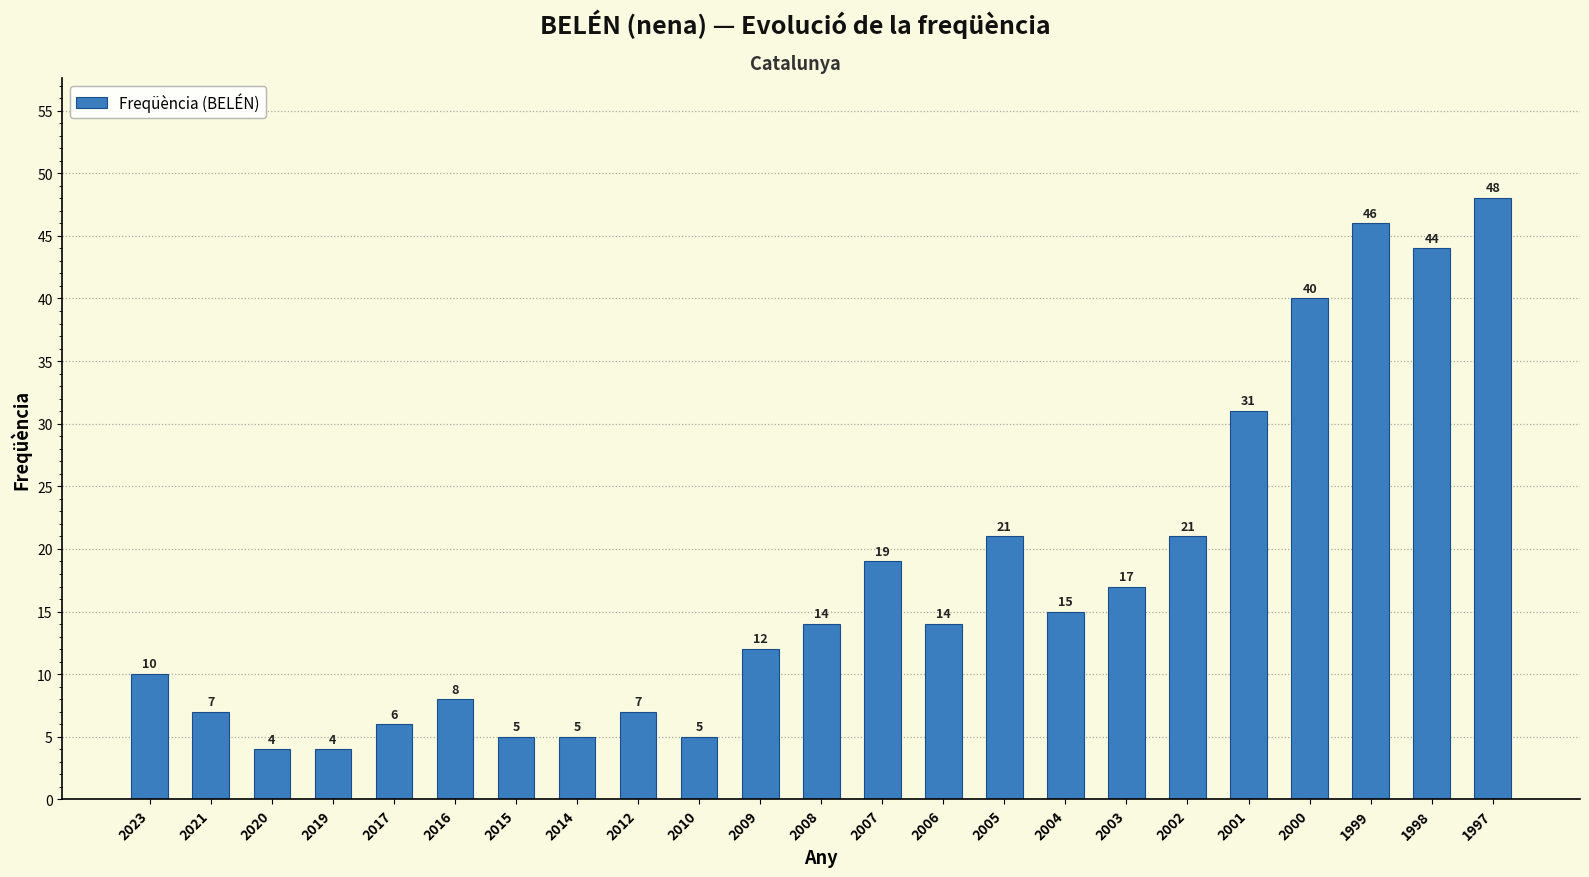

What is the average value?

18